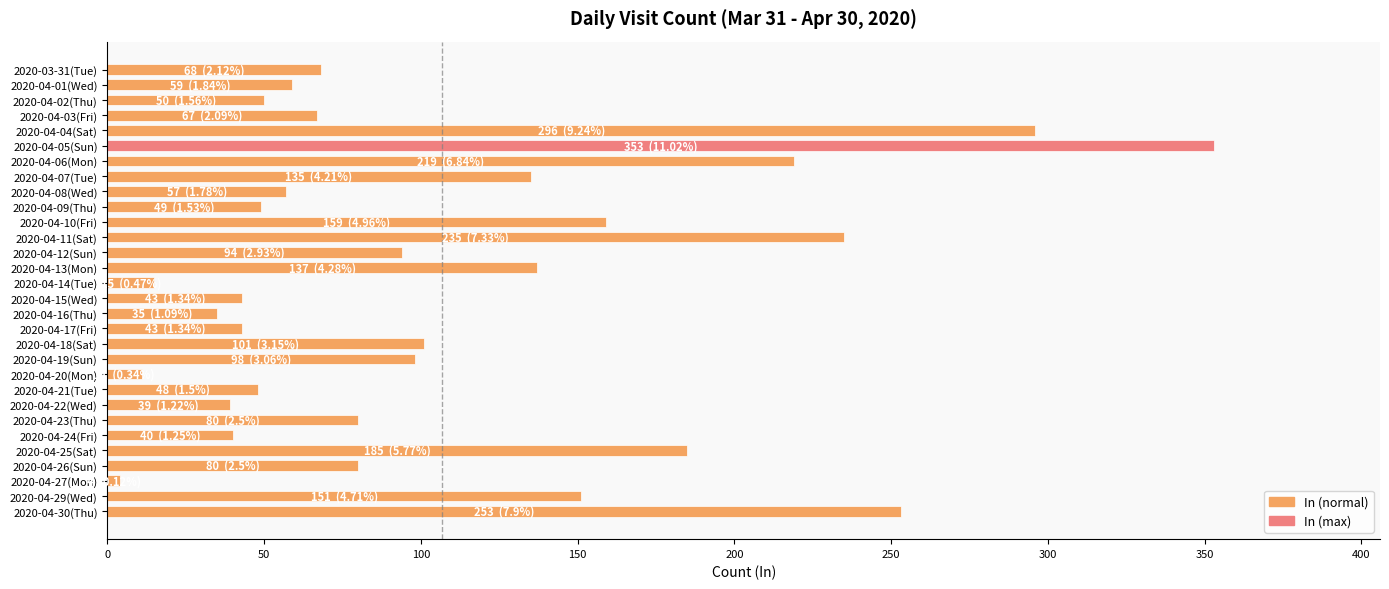

What position from the top is 2020-04-09(Thu)?

10